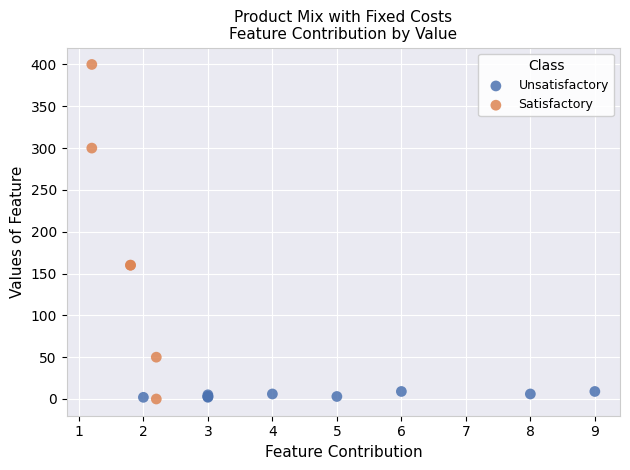

Which series has the largest Y range (max minus min)?

Satisfactory